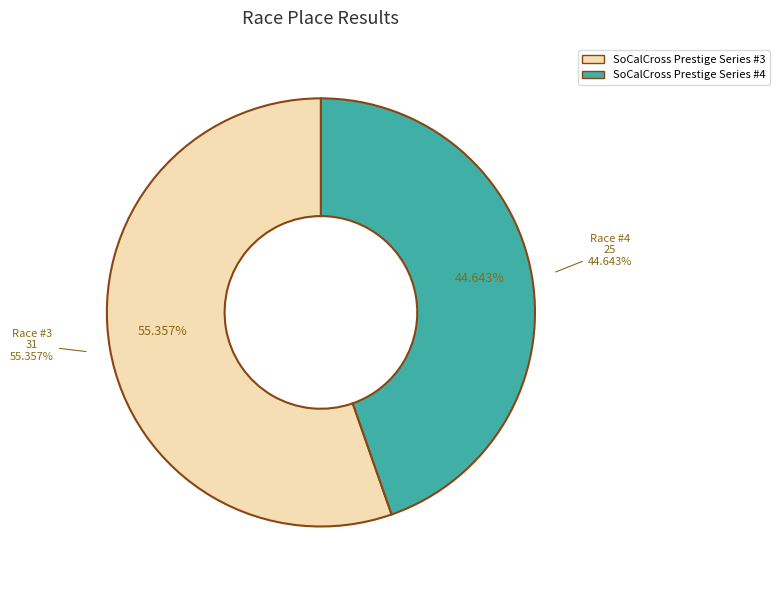

To the nearest percent, what is the difference between the SoCalCross Prestige Series #4 and SoCalCross Prestige Series #3 slice percentages?

11%